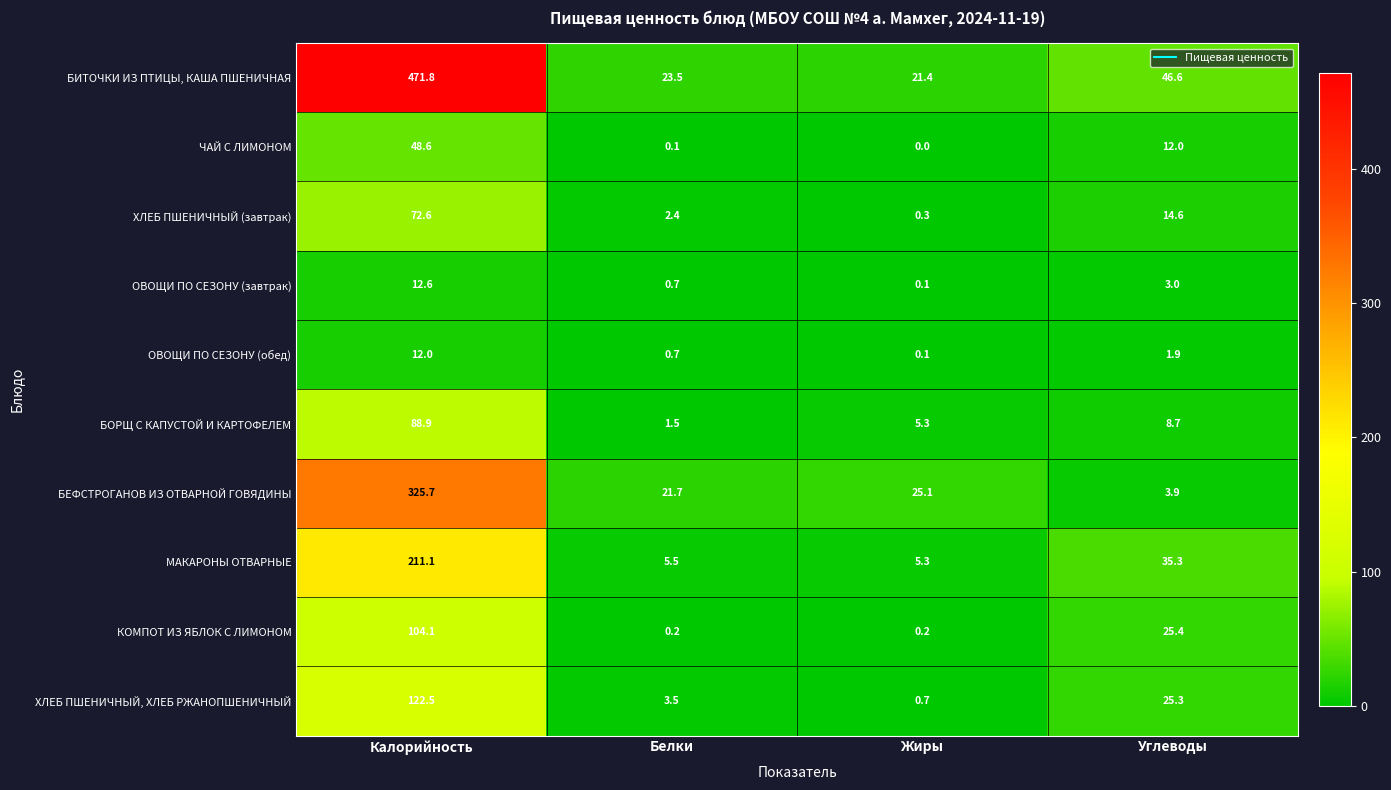

Which category has the lowest value in the БЕФСТРОГАНОВ ИЗ ОТВАРНОЙ ГОВЯДИНЫ series?

Углеводы